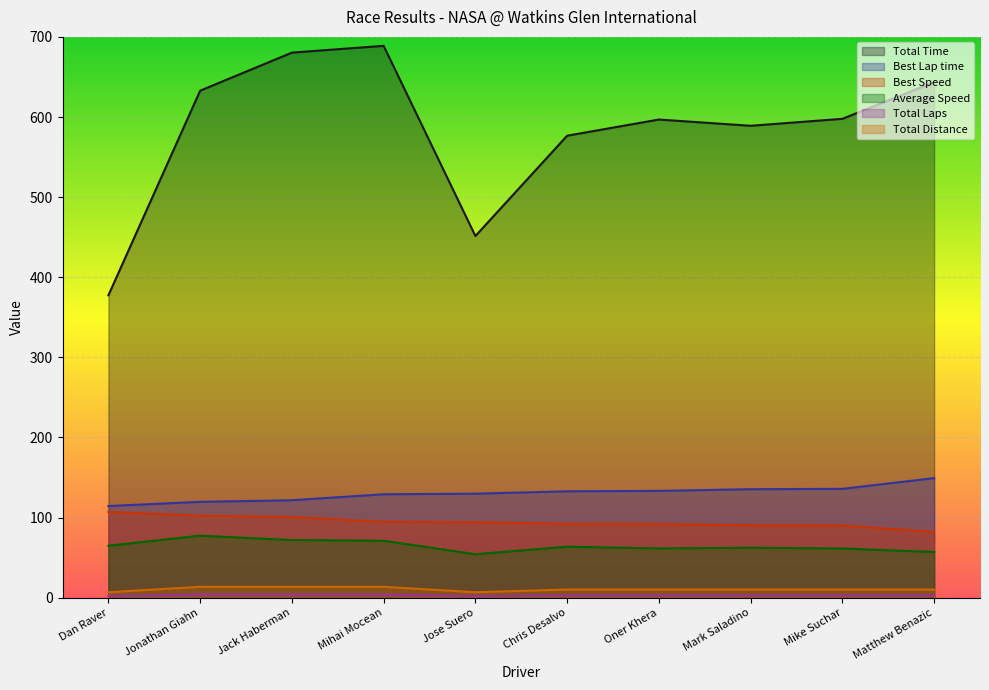

What position from the left is Mike Suchar?

9